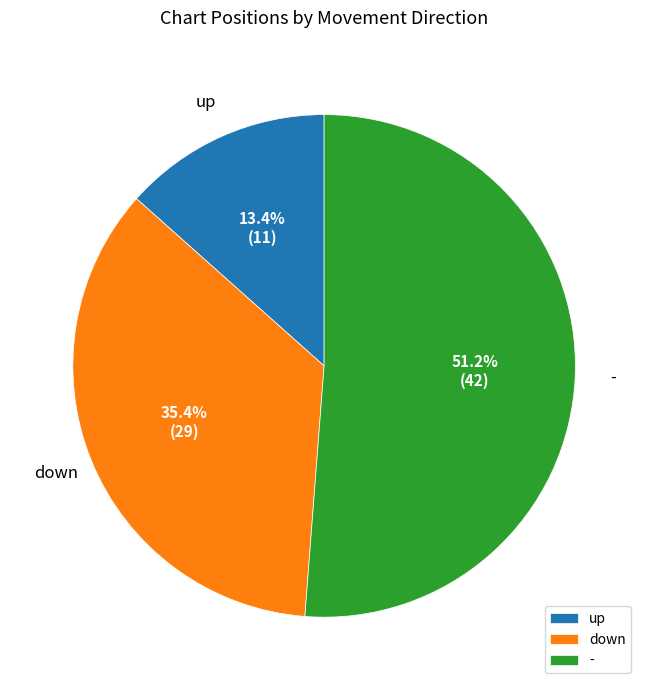

To the nearest percent, what percentage of the pie is down?

35%